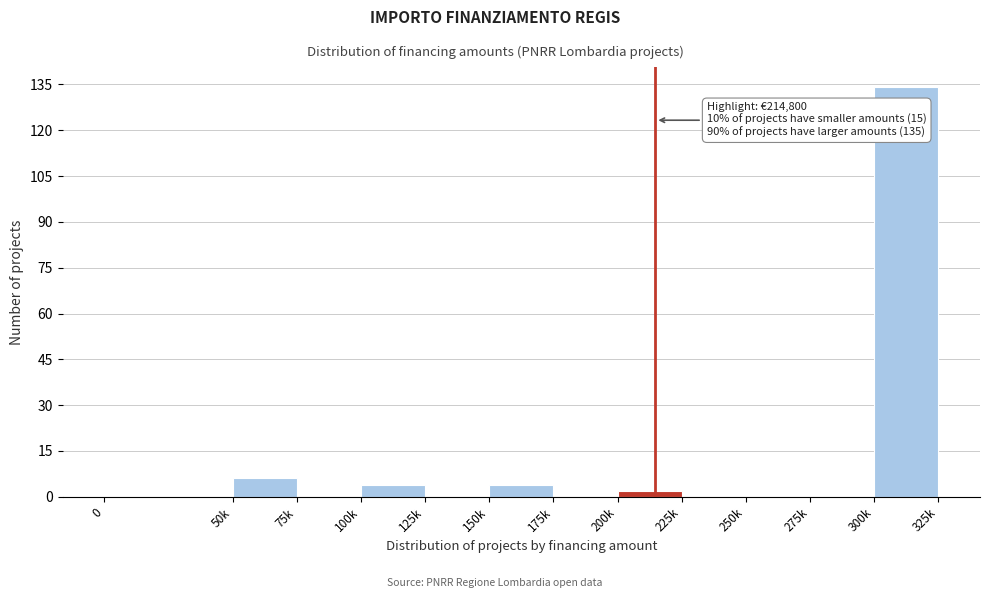

Reading right to left, what are all the values shown in this chart?

300k=134	275k=0	250k=0	225k=0	200k=2	175k=0	150k=4	125k=0	100k=4	75k=0	50k=6	0=0